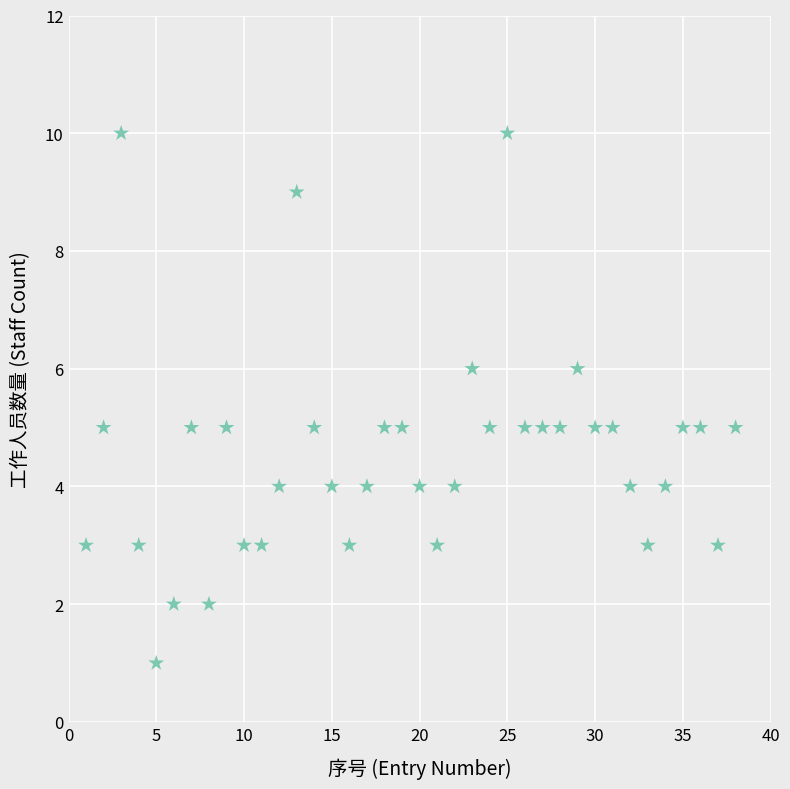

What is the range of Y values (max minus min)?

9